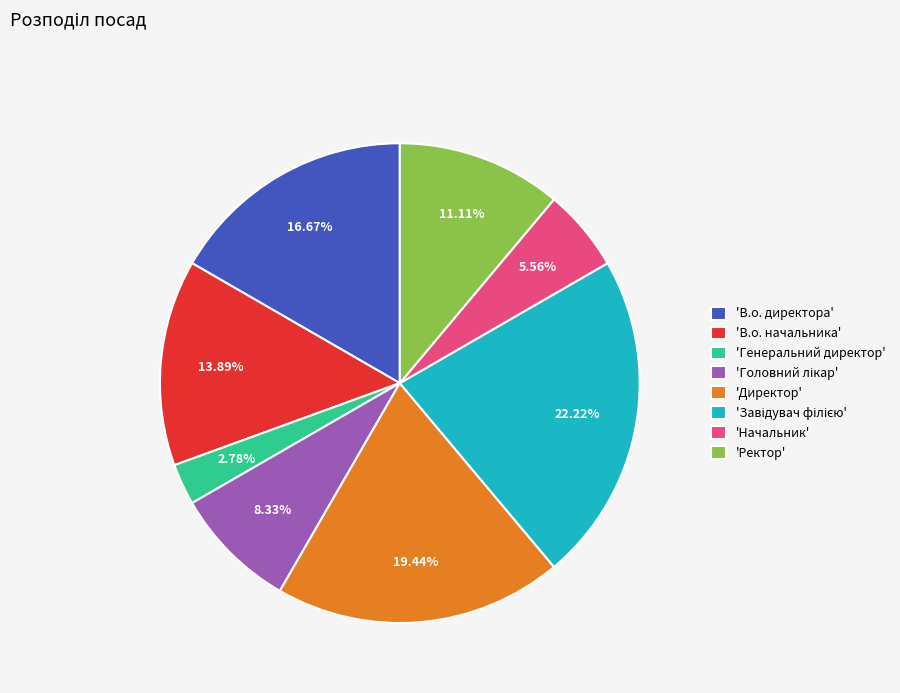

Do 'Генеральний директор' and 'В.о. директора' together represent more than half of the pie?

No